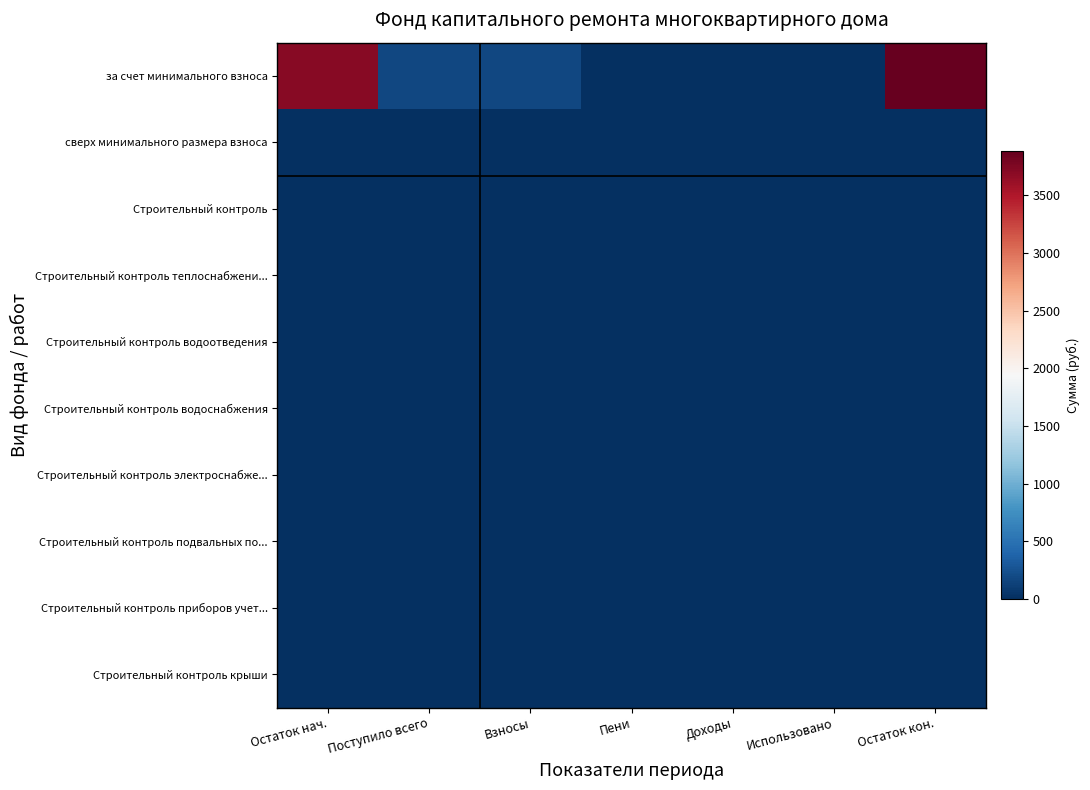

Which category has the highest value across all series?

Остаток кон.